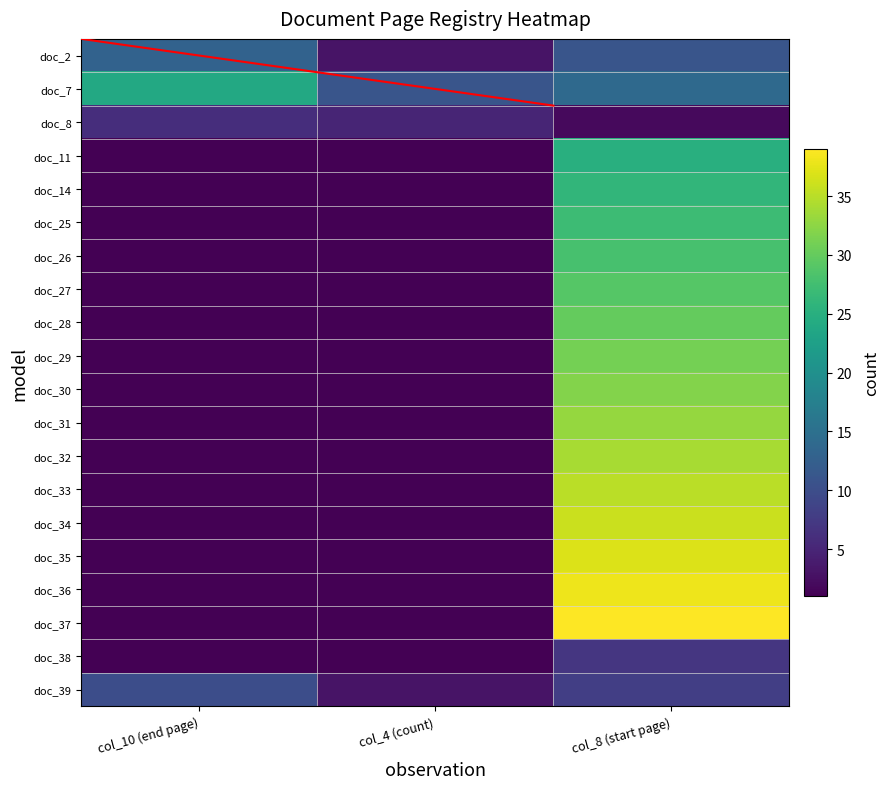

What is the total value across all series at col_10 (end page)?

69